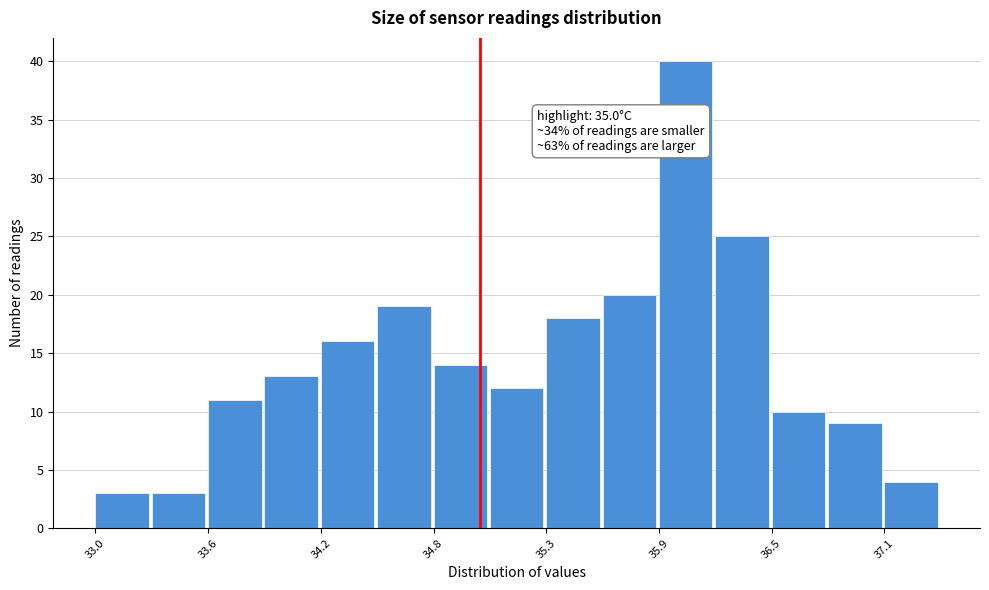

Around what value on the x-axis is the tallest bar? Give the approximate position of its centre, as read against the axis.

36.1